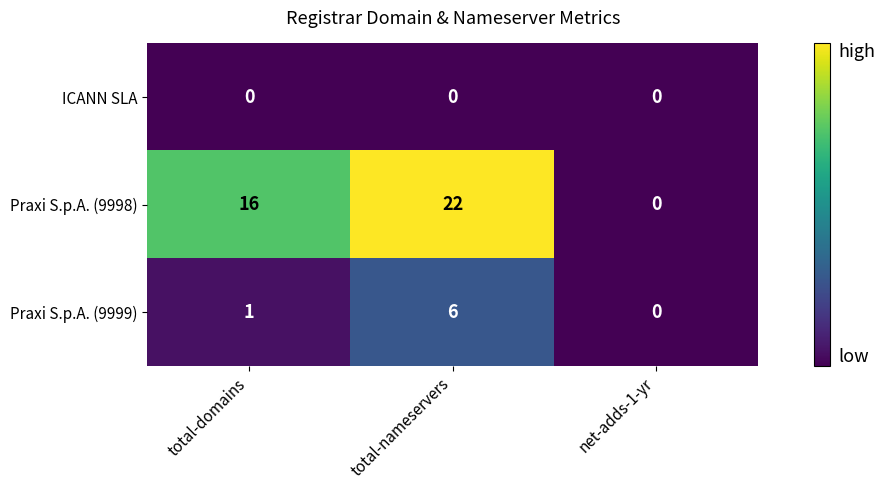

At which category is the sum across all series the highest?

total-nameservers